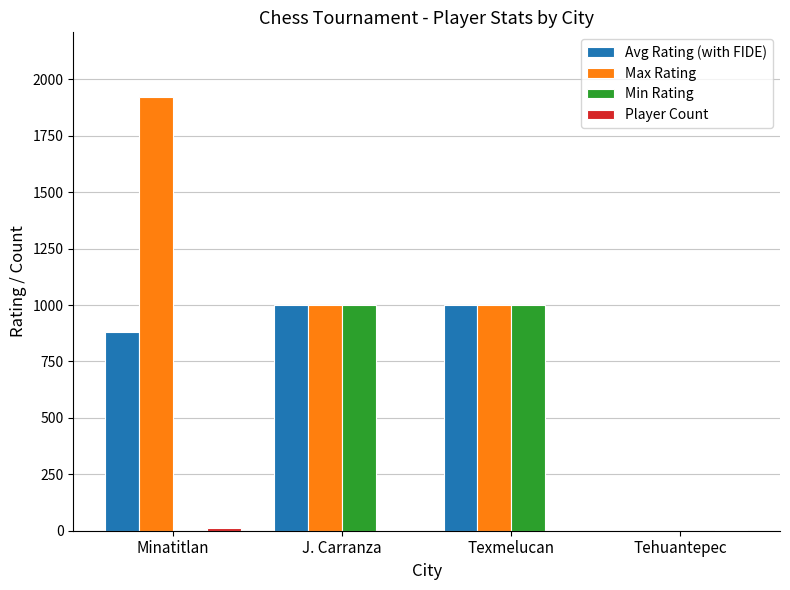

True or false: Avg Rating (with FIDE) has a value of 0.0 at Tehuantepec.

True